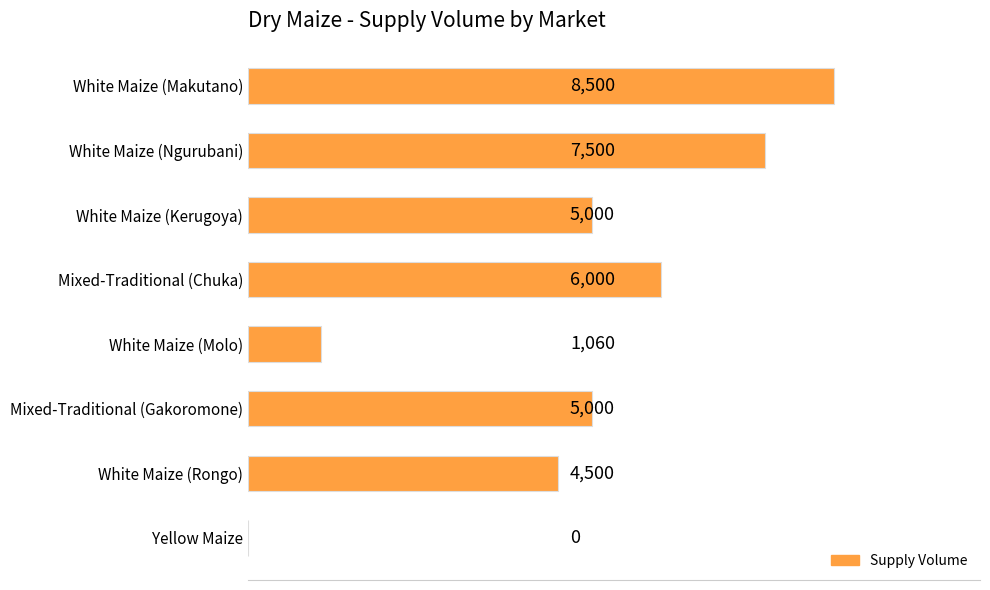

How many values exceed 5000?

3